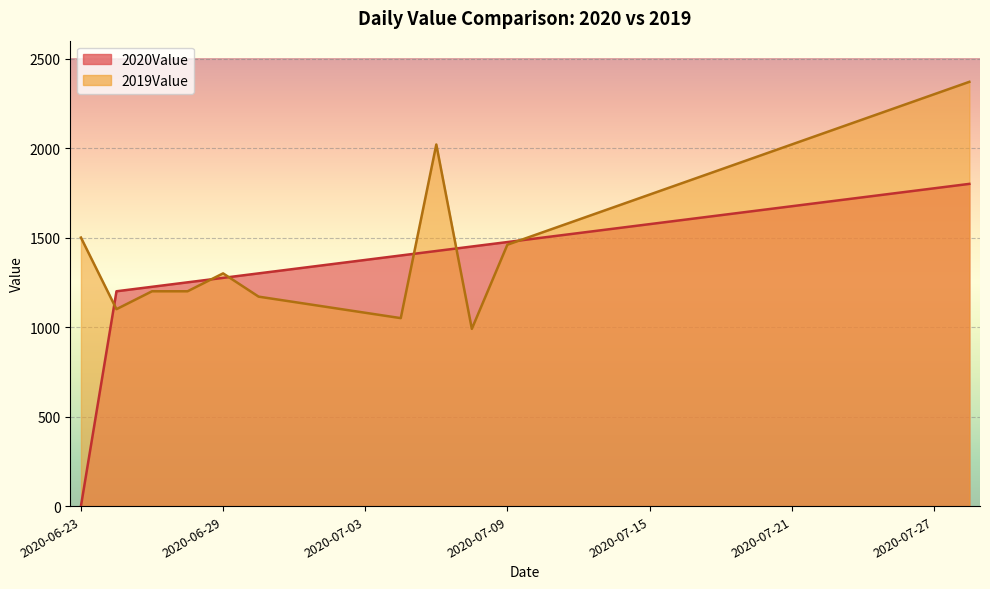

Which has a higher value, 2020-07-22 or 2020-07-13?

2020-07-22